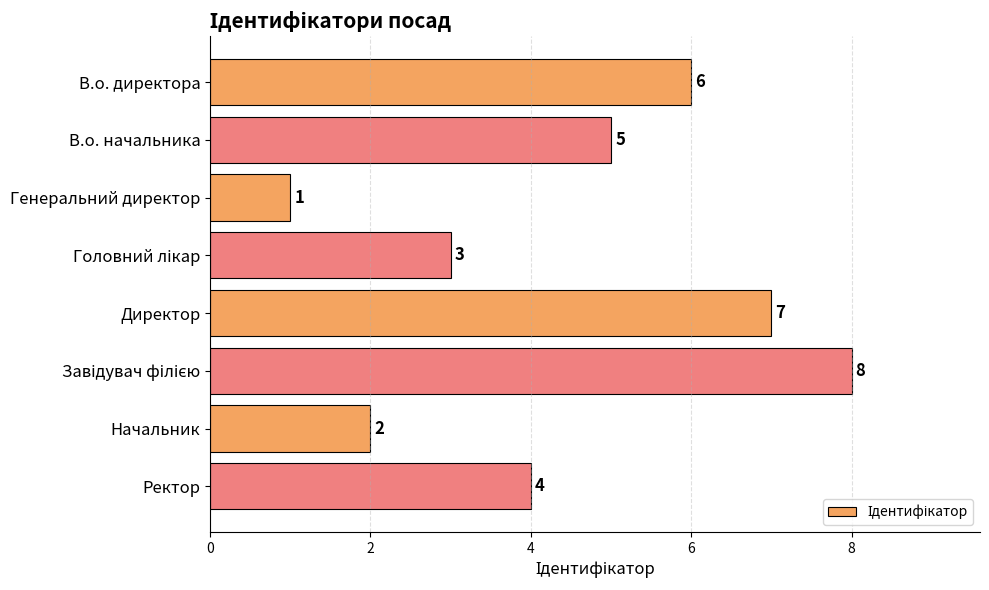

What is the difference between the maximum and second lowest values?

6